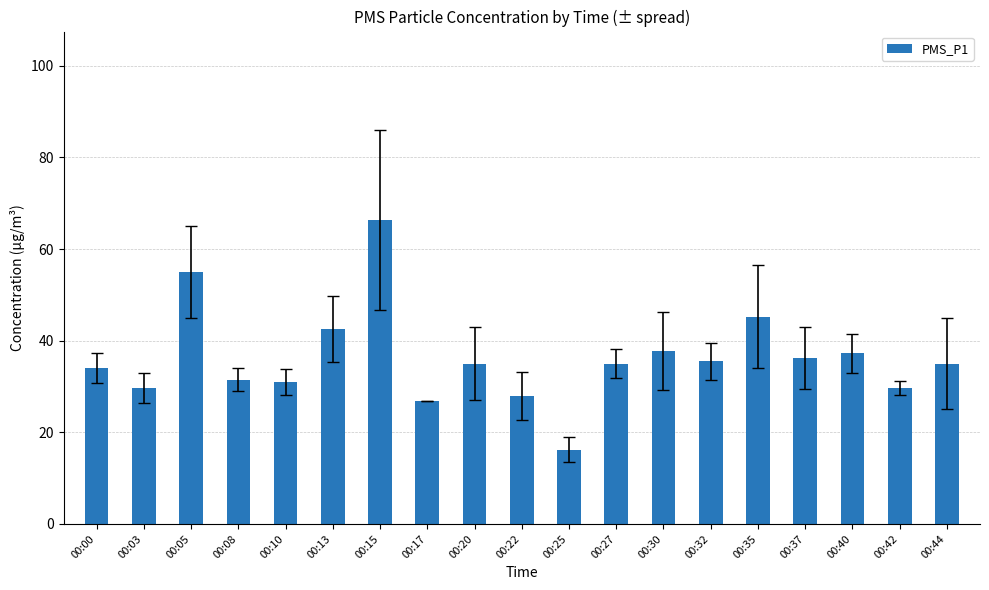

What is the difference between the maximum and minimum values?

50.1